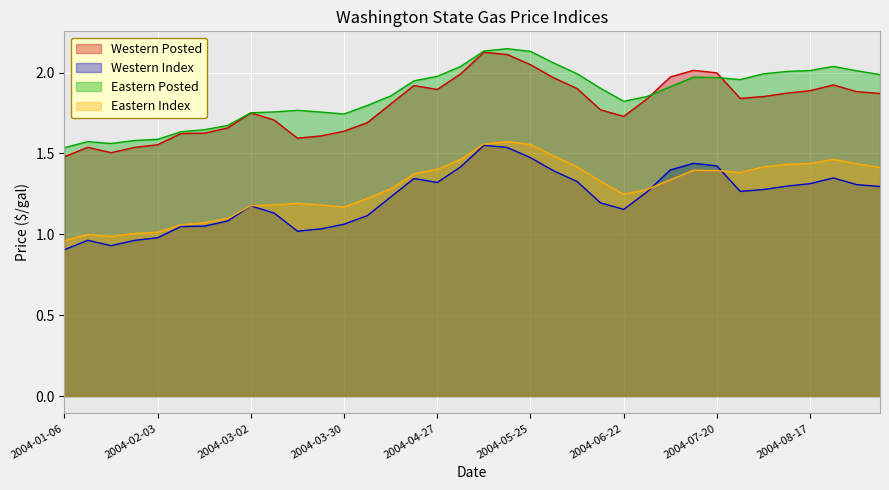

Is the value of Eastern Index at 2004-03-02 greater than the value of Eastern Posted at 2004-02-03?

No